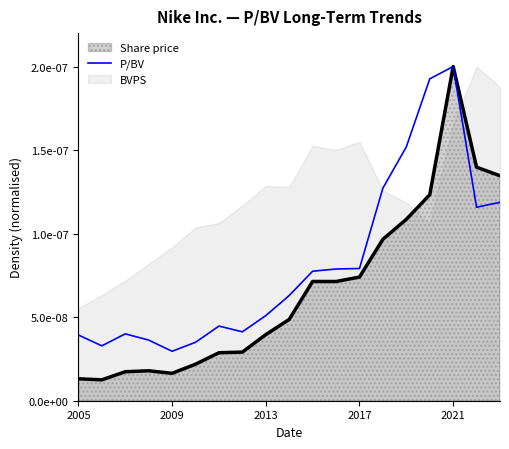

Is it true that the value at 5 is 0.0?

True